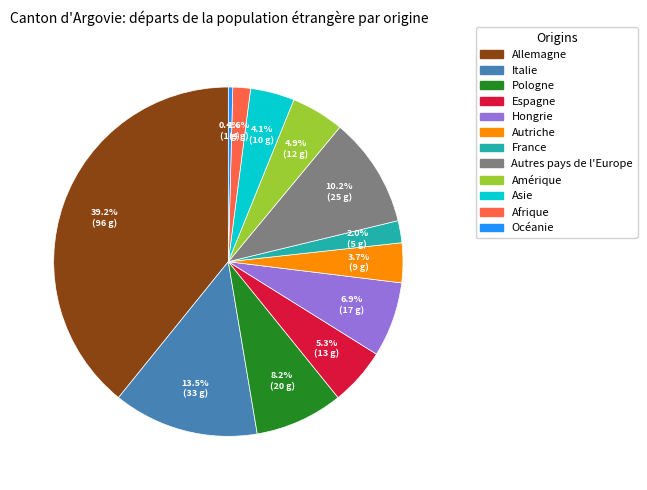

How much of the chart is everything except Amérique?

95.1%